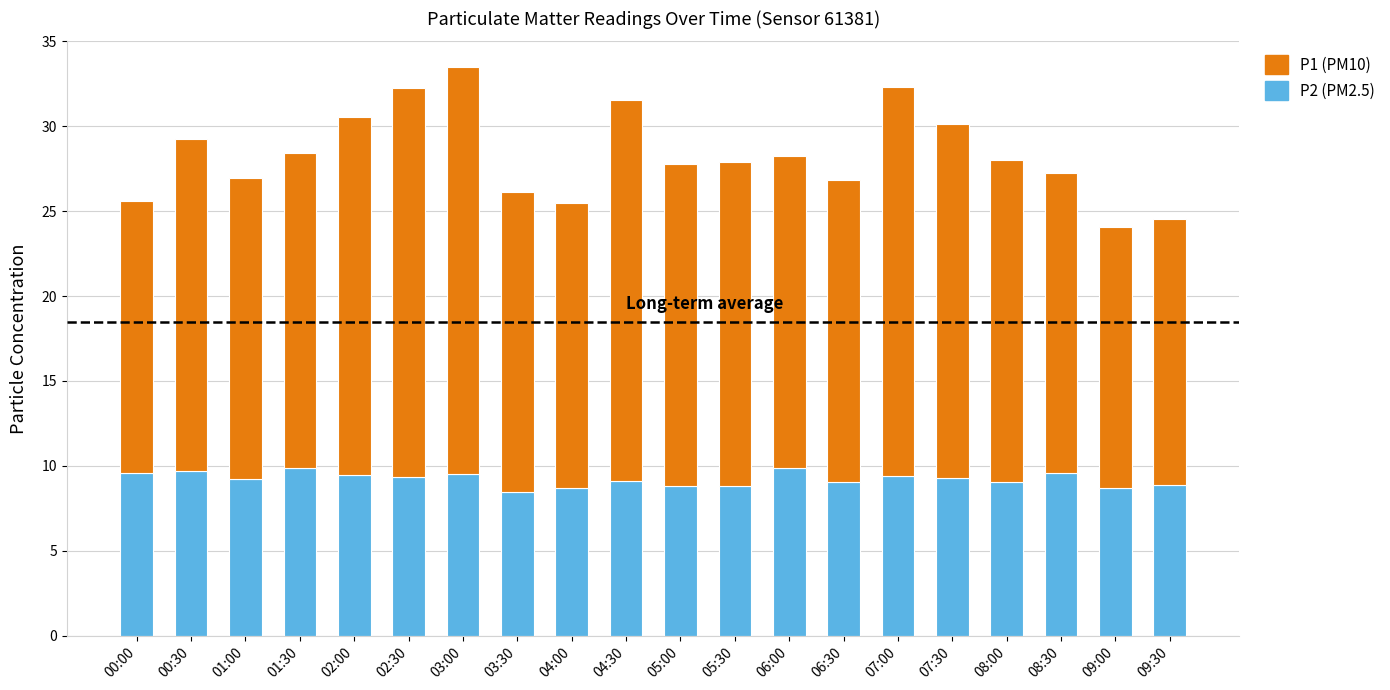

At which category is the sum across all series the highest?

03:00